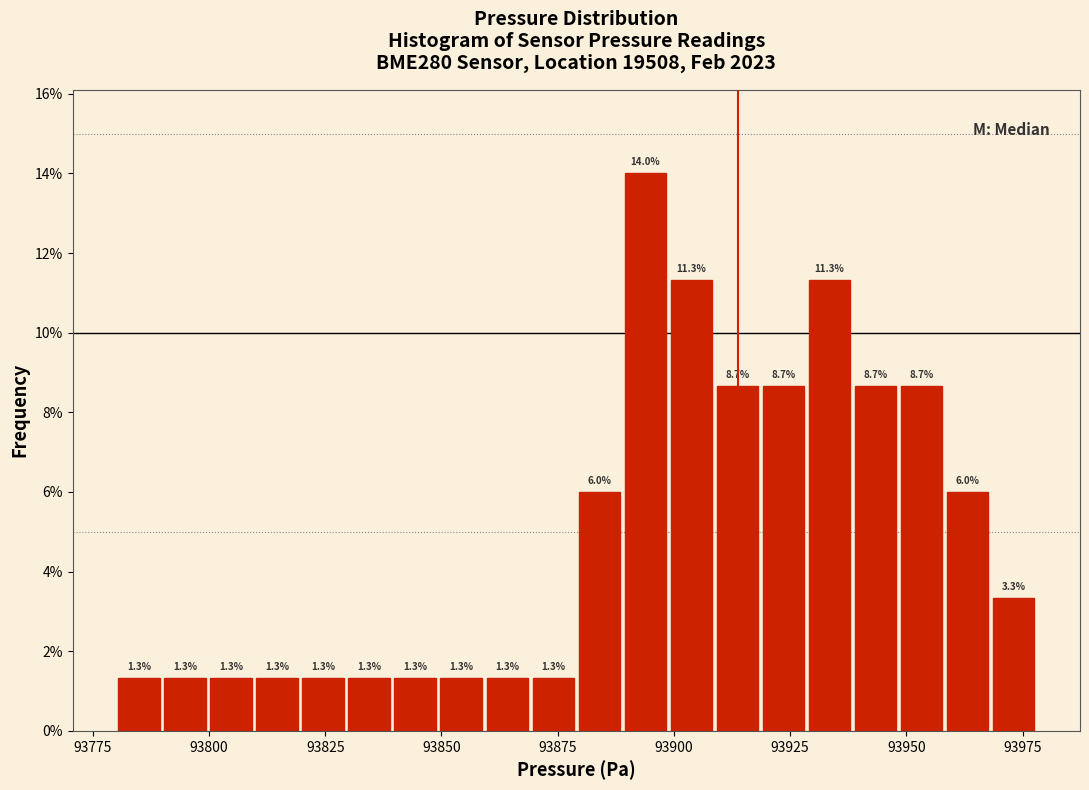

Read against the x-axis, roughly where is the centre of the tallest bar?

93895